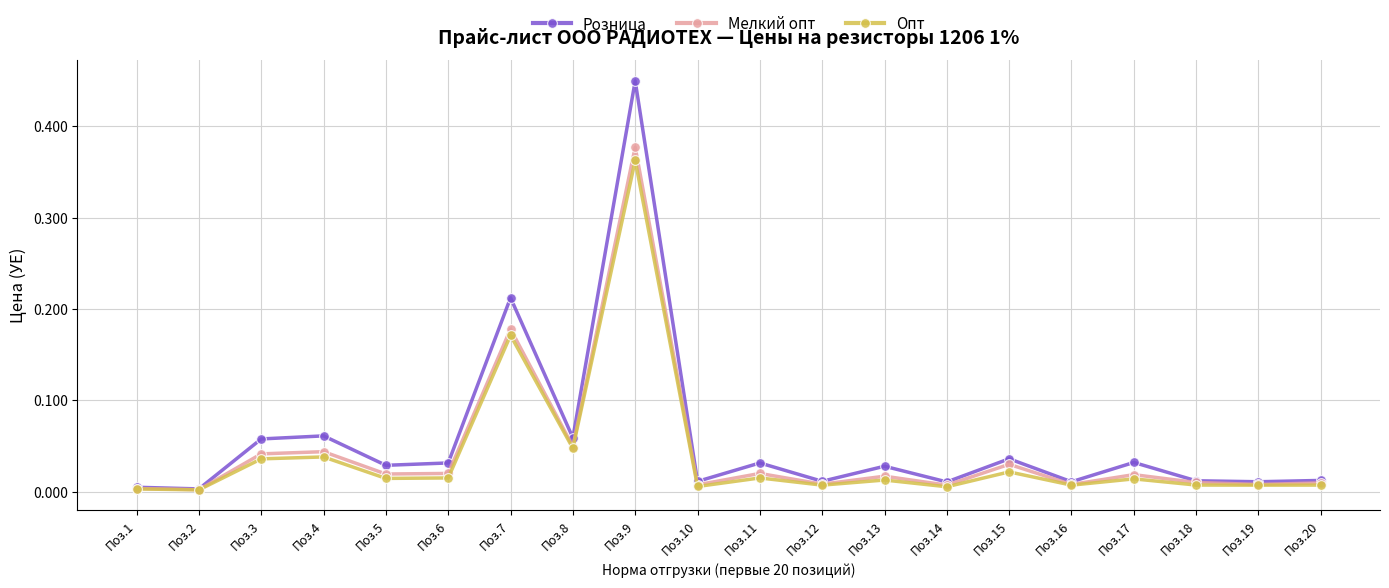

Is the value of Опт at Поз.17 greater than the value of Розница at Поз.5?

No